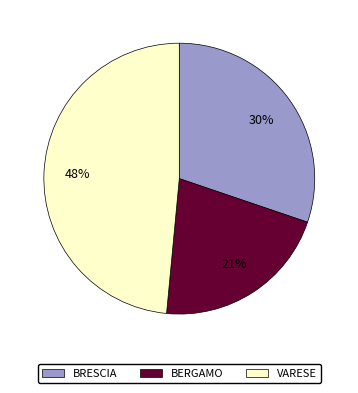

To the nearest percent, what is the average slice percentage?

33%